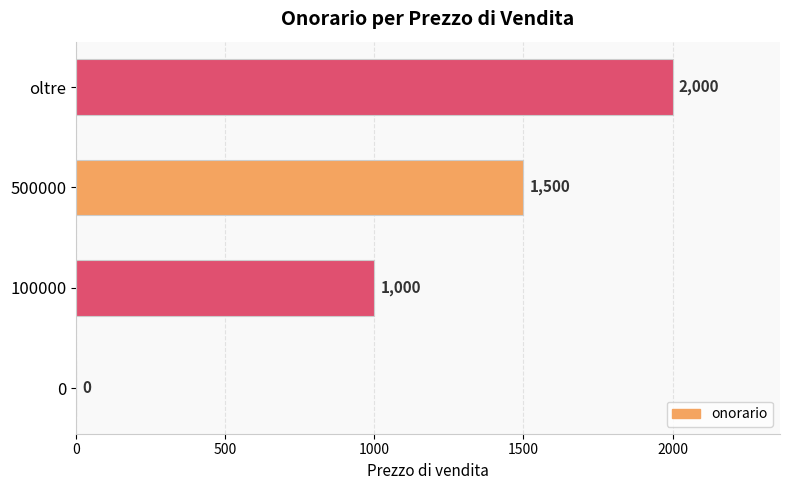

Where is the data nearest to the value 1000?

100000